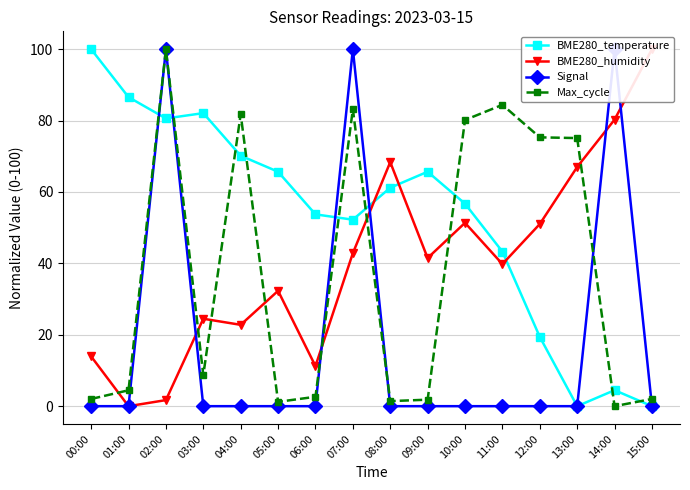

Reading left to right, list all the values displayed in this chart.

BME280_temperature: 00:00=100.0	01:00=86.6	02:00=80.6	03:00=82.1	04:00=70.1	05:00=65.7	06:00=53.7	07:00=52.2	08:00=61.2	09:00=65.7	10:00=56.7	11:00=43.3	12:00=19.4	13:00=0.0	14:00=4.5	15:00=0.0
BME280_humidity: 00:00=13.9	01:00=0.0	02:00=1.7	03:00=24.5	04:00=22.8	05:00=32.3	06:00=11.2	07:00=42.9	08:00=68.4	09:00=41.5	10:00=51.4	11:00=39.8	12:00=51.0	13:00=67.0	14:00=80.3	15:00=100.0
Signal: 00:00=0.0	01:00=0.0	02:00=100.0	03:00=0.0	04:00=0.0	05:00=0.0	06:00=0.0	07:00=100.0	08:00=0.0	09:00=0.0	10:00=0.0	11:00=0.0	12:00=0.0	13:00=0.0	14:00=100.0	15:00=0.0
Max_cycle: 00:00=2.0	01:00=4.5	02:00=100.0	03:00=8.7	04:00=81.8	05:00=1.2	06:00=2.6	07:00=83.2	08:00=1.4	09:00=1.8	10:00=80.2	11:00=84.4	12:00=75.3	13:00=75.1	14:00=0.0	15:00=2.0